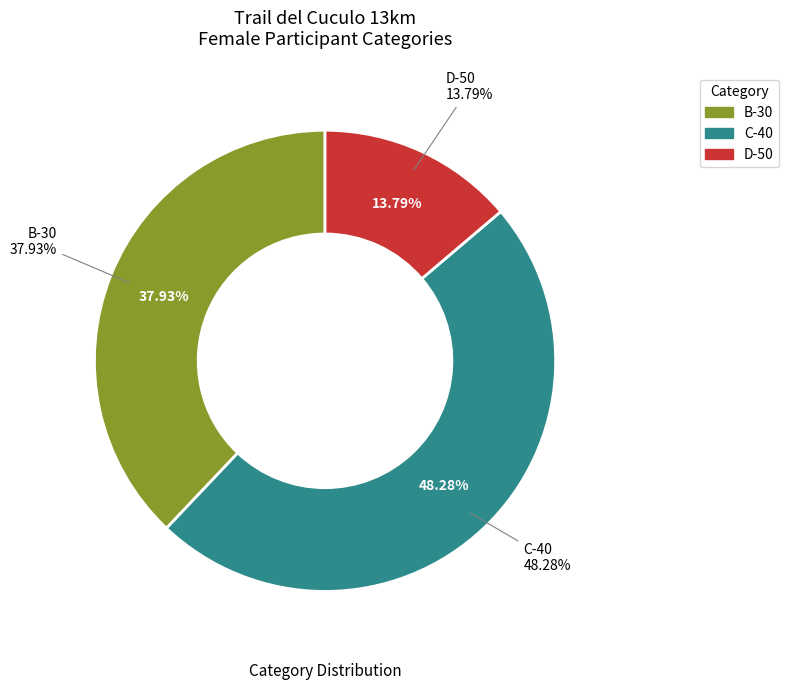

Does D-50 (F 50/>) account for over 50% of the chart?

No